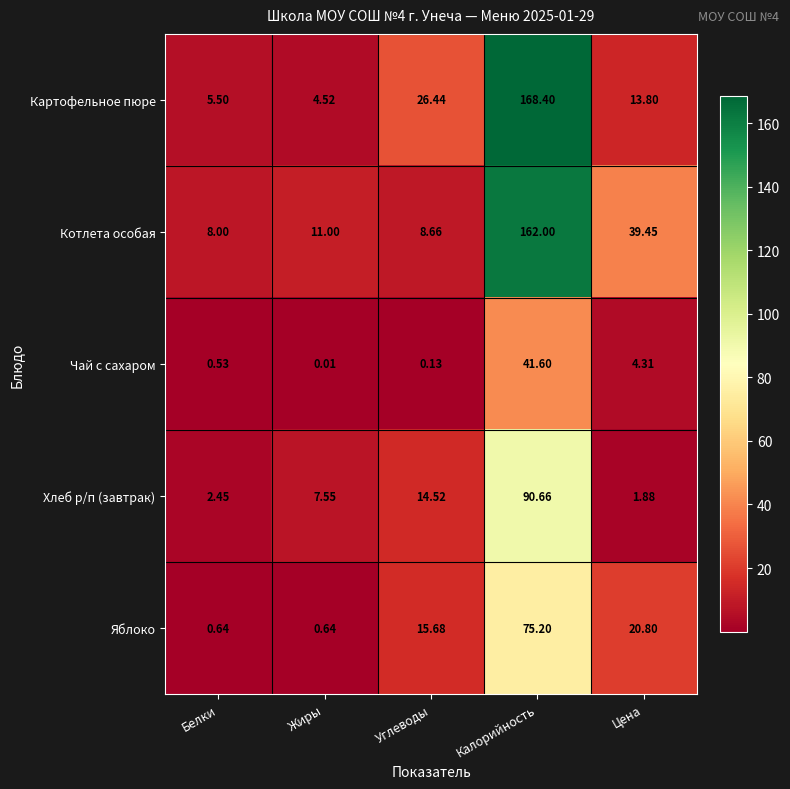

Which series changed the most between Углеводы and Калорийность?

Котлета особая